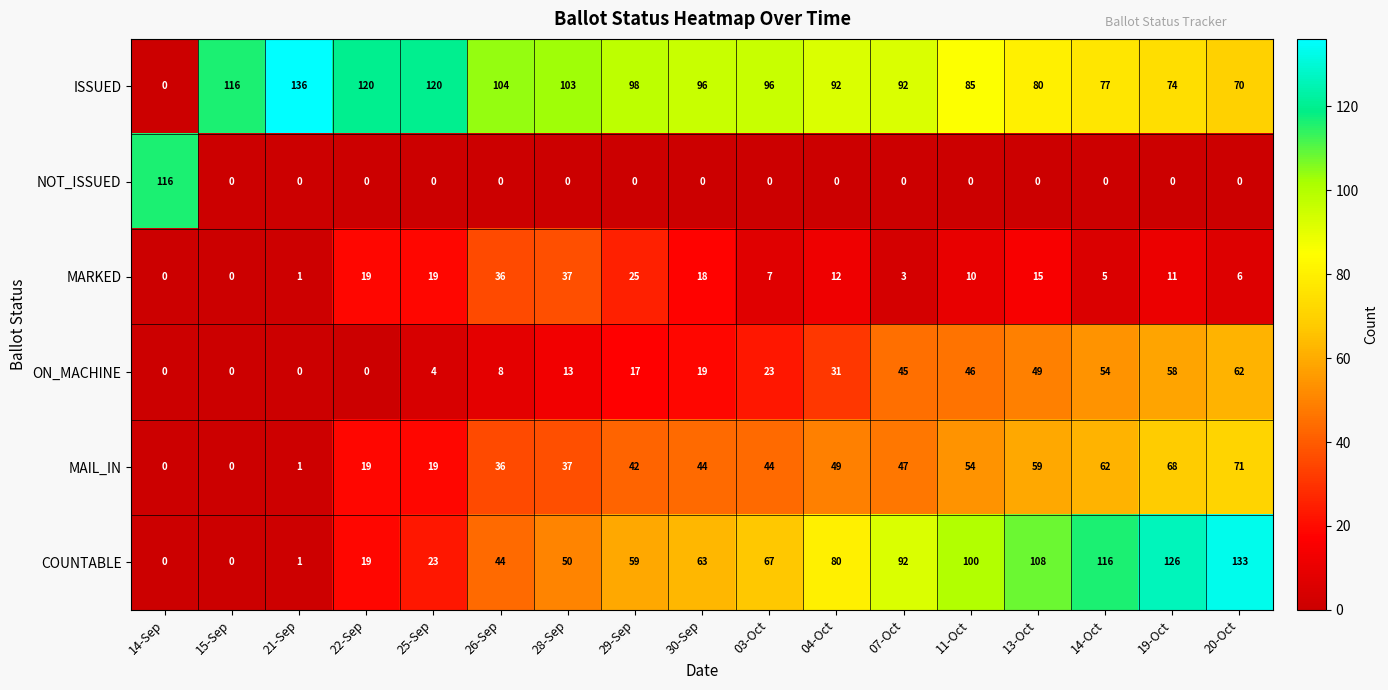

List the series in order of their peak value, highest first.

ISSUED, COUNTABLE, NOT_ISSUED, MAIL_IN, ON_MACHINE, MARKED